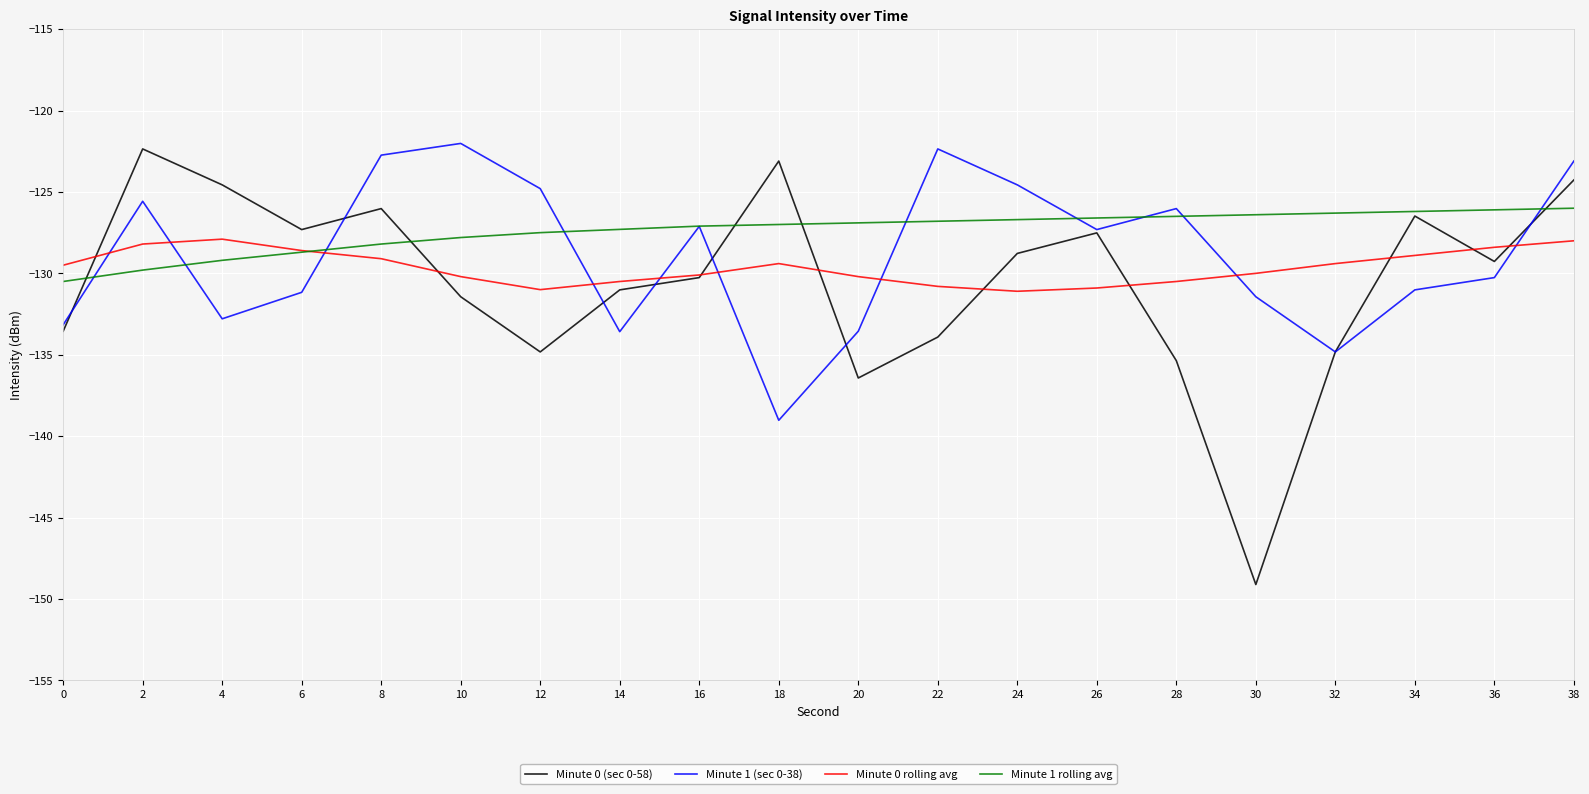

Is this an area chart (filled region under the line)?

No